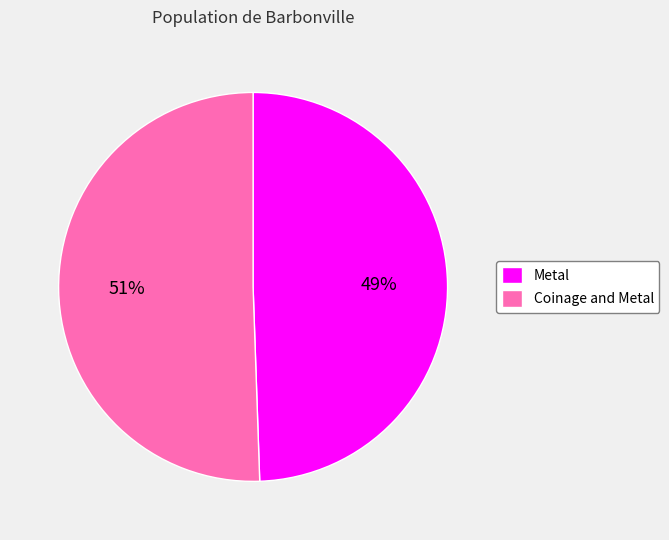

To the nearest percent, what percentage of the pie is Coinage and Metal?

51%